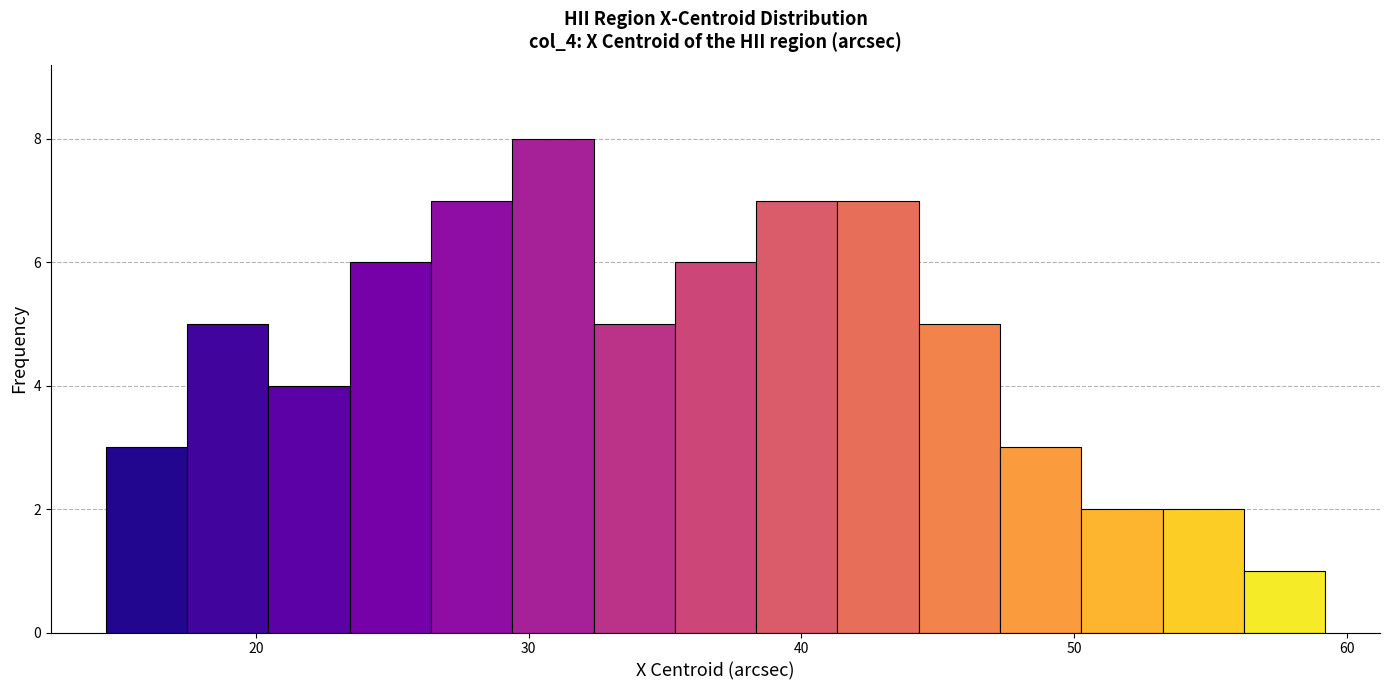

Around what value on the x-axis is the tallest bar? Give the approximate position of its centre, as read against the axis.

31